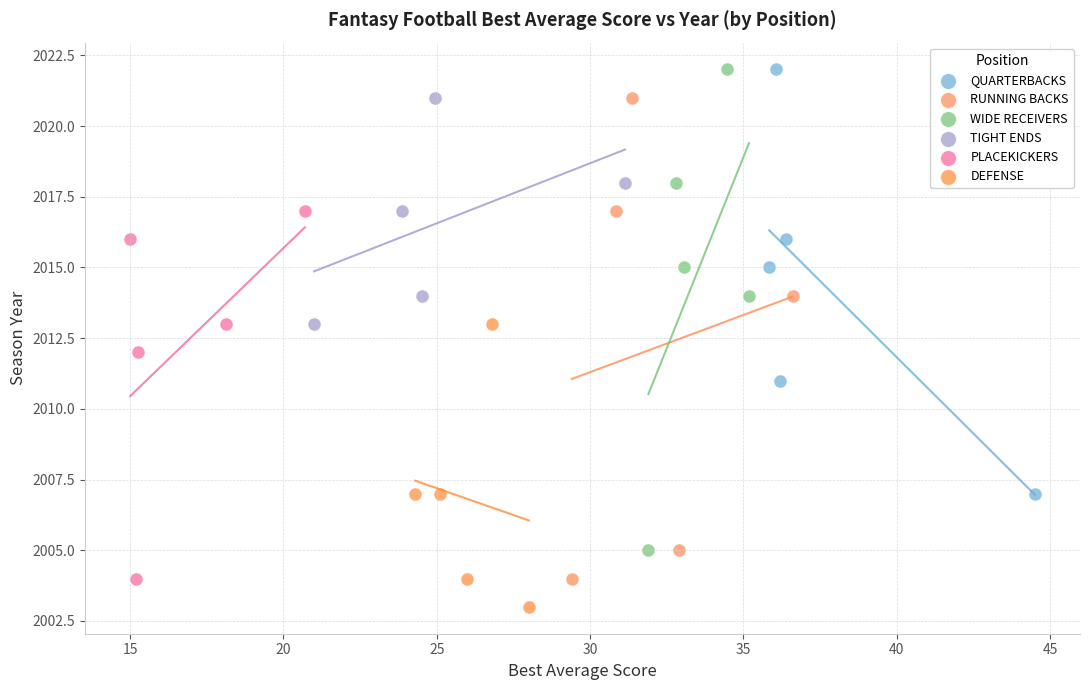

Which series reaches the minimum Y coordinate?

DEFENSE